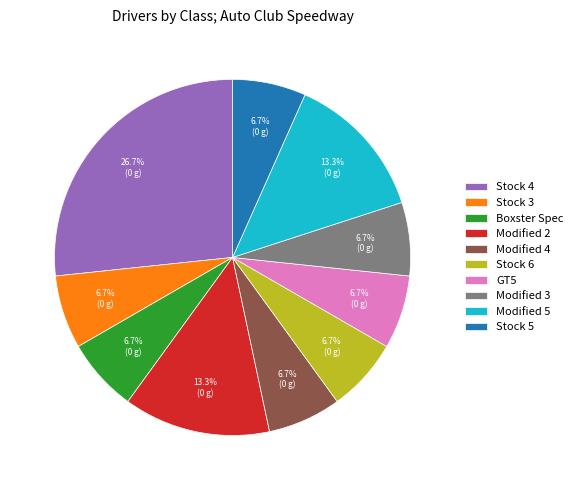

How many segments does this pie chart have?

10